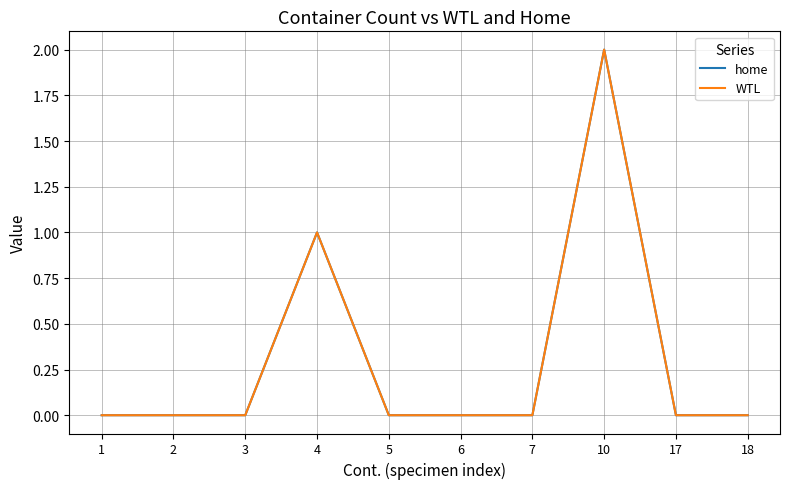

Reading left to right, transcribe all the data shown in this chart.

home: 1=0	2=0	3=0	4=1	5=0	6=0	7=0	10=2	17=0	18=0
WTL: 1=0	2=0	3=0	4=1	5=0	6=0	7=0	10=2	17=0	18=0